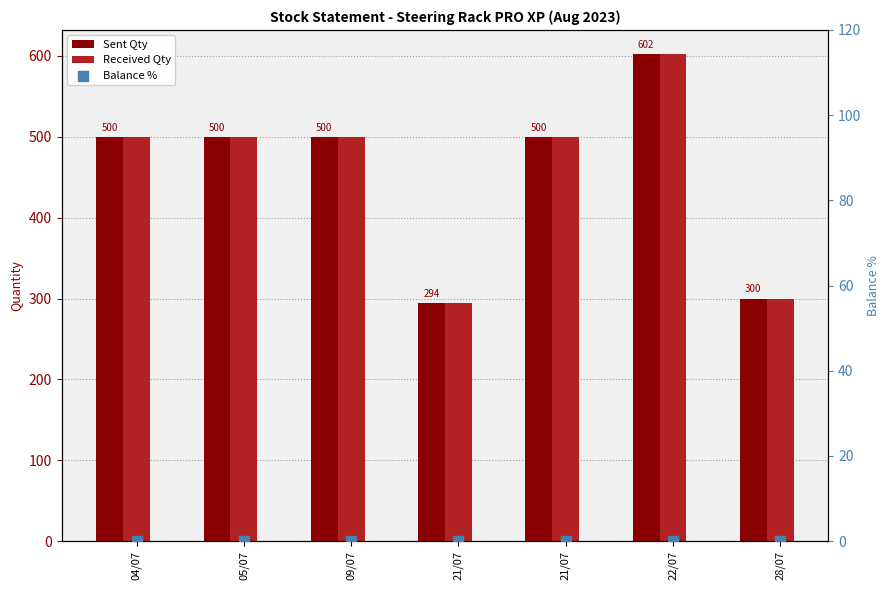

Is the value of Balance % at 21/07 greater than the value of Sent Qty at 21/07?

No